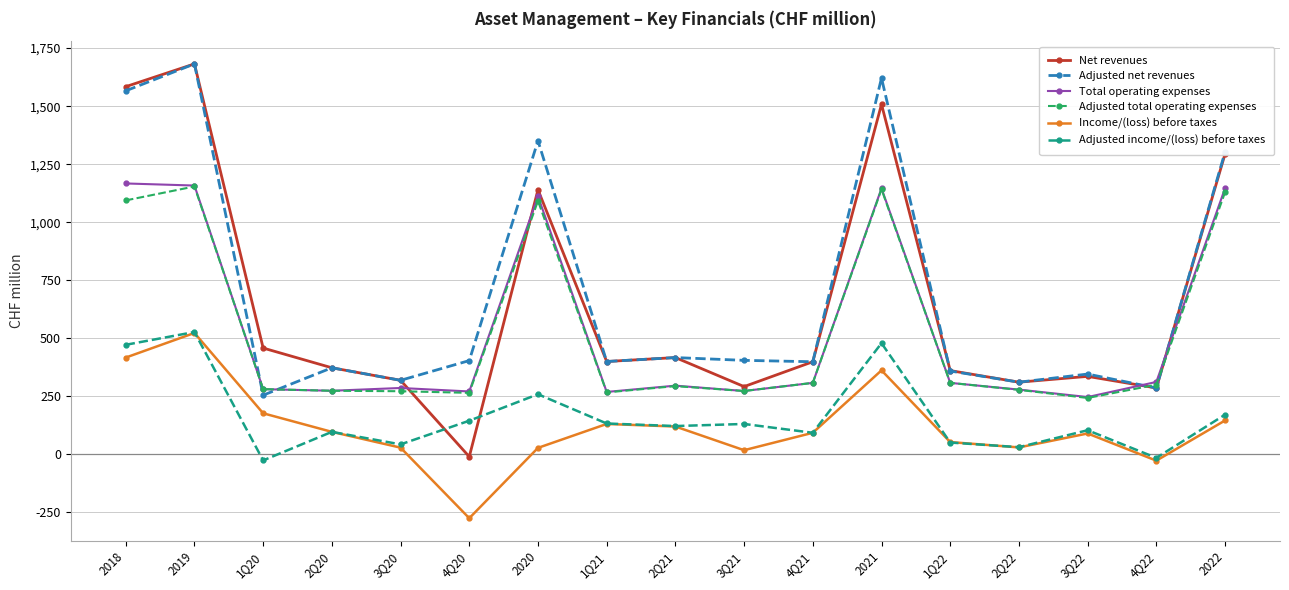

Is it true that Adjusted income/(loss) before taxes equals 527 at 2019?

True